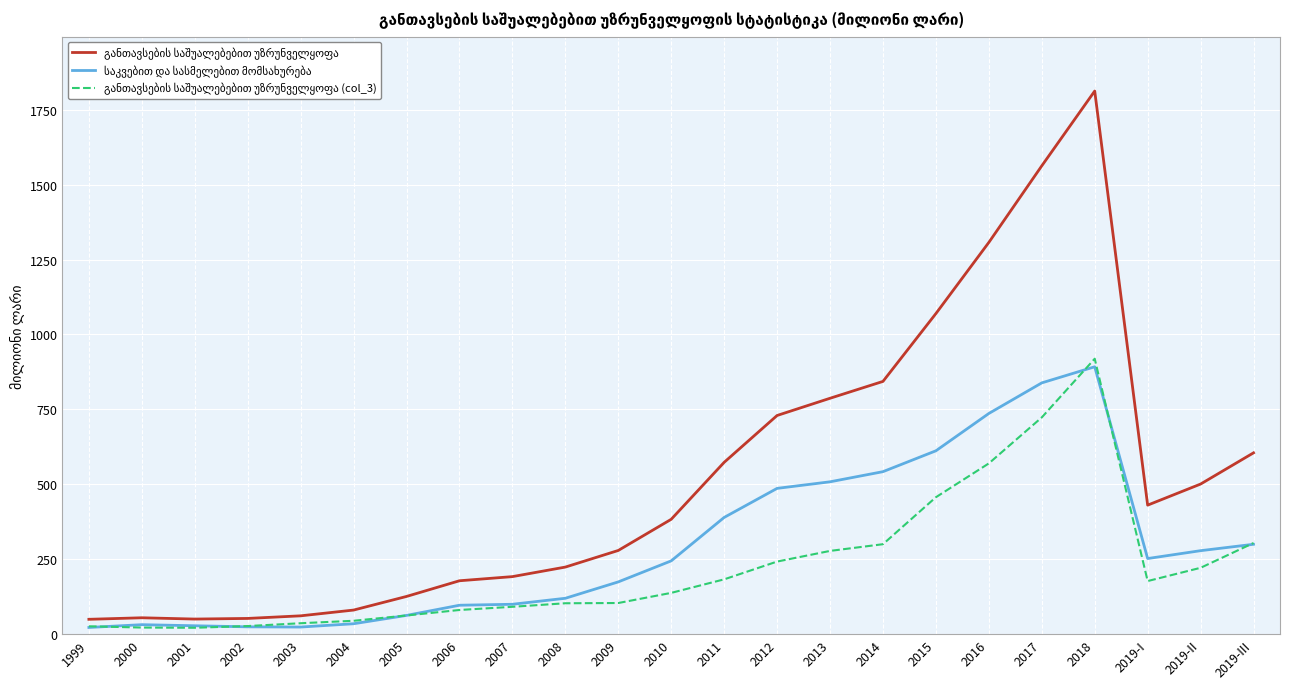

At which category is the sum across all series the highest?

2018